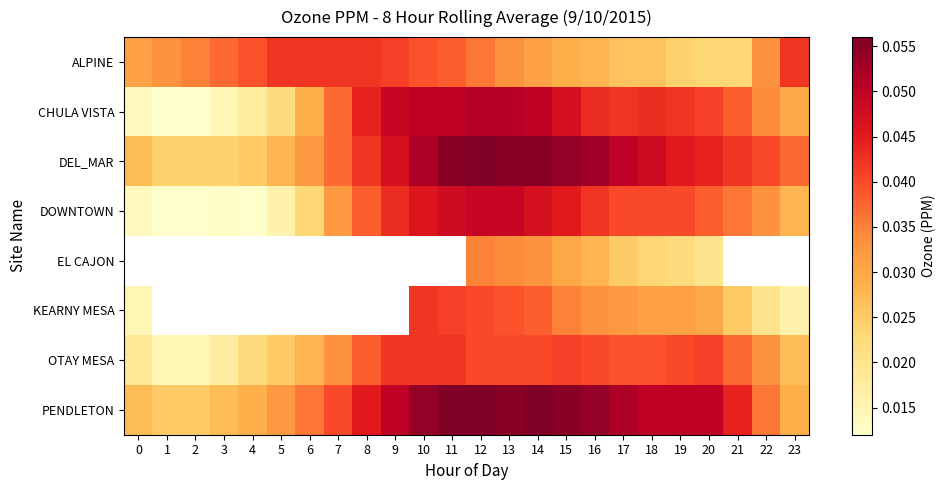

Which series has the largest range (max minus min)?

CHULA VISTA